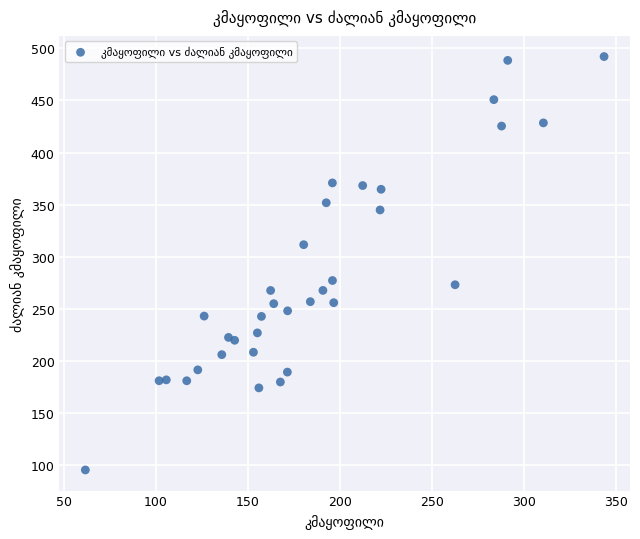

What is the range of Y values (max minus min)?

396.8